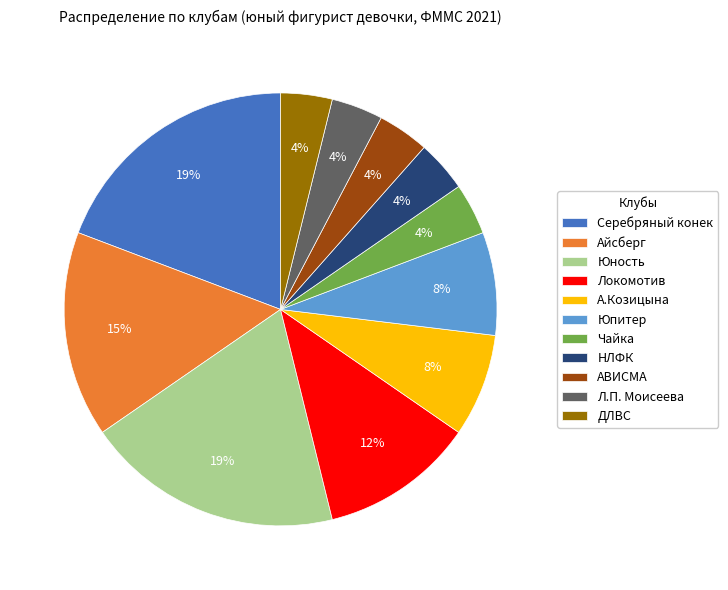

Do Юность and Л.П. Моисеева together represent more than half of the pie?

No